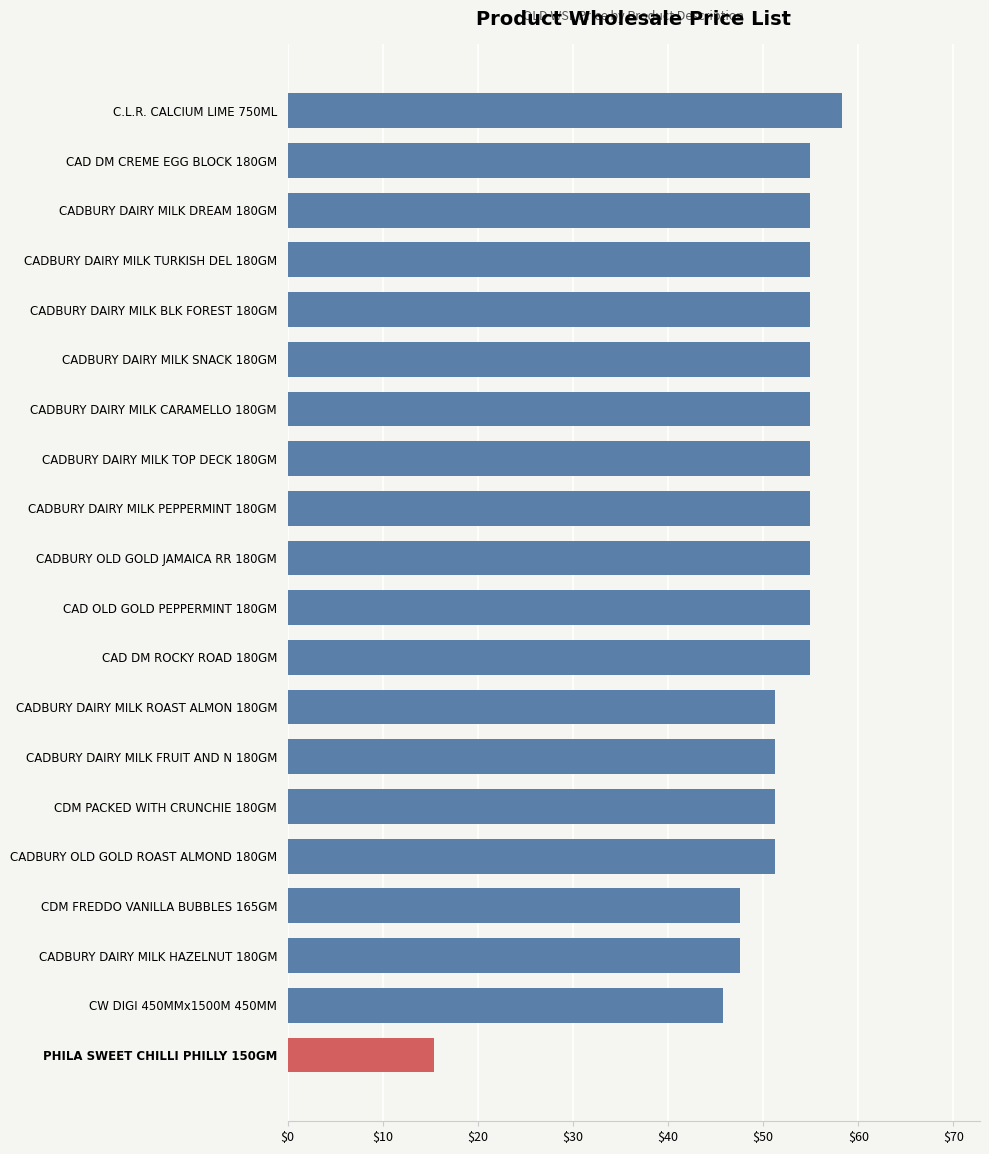

How many values exceed 54?

12